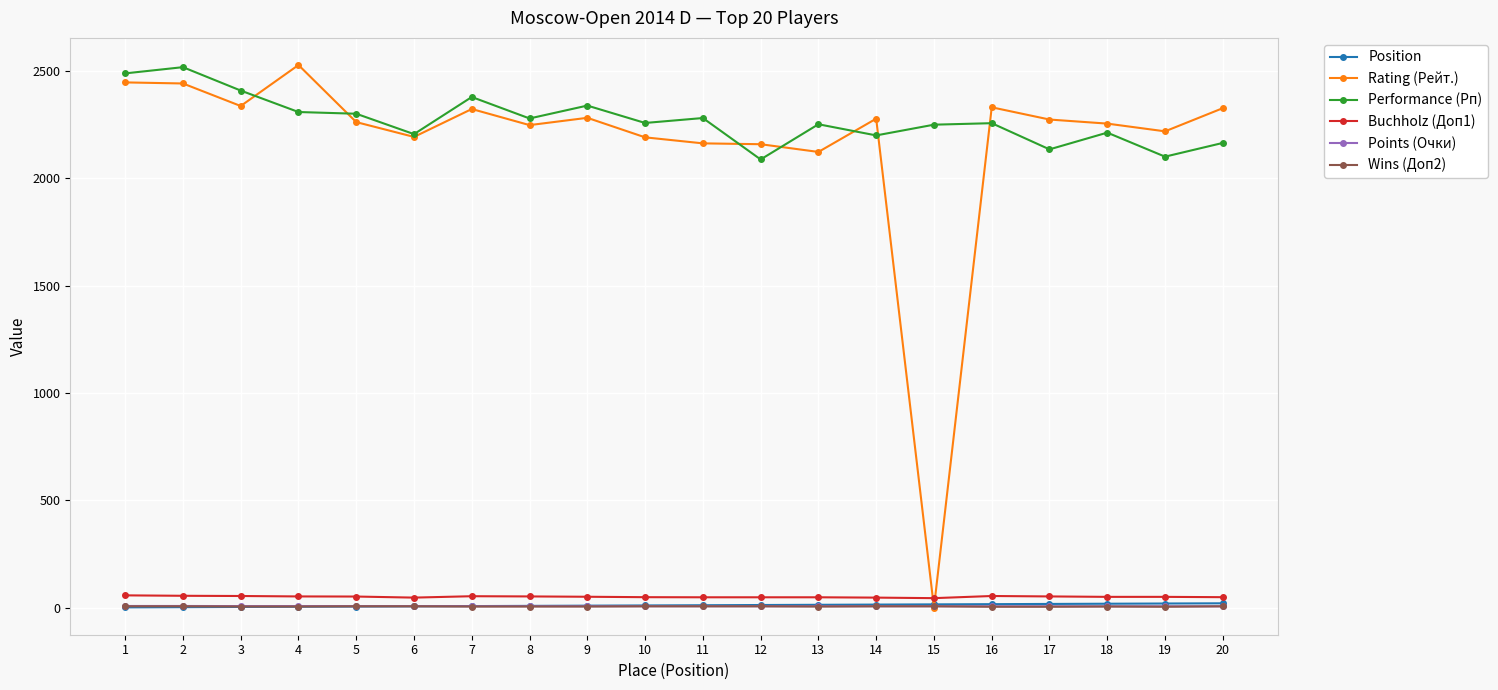

True or false: Performance (Рп) has more than 0 points higher than both neighbors.

True